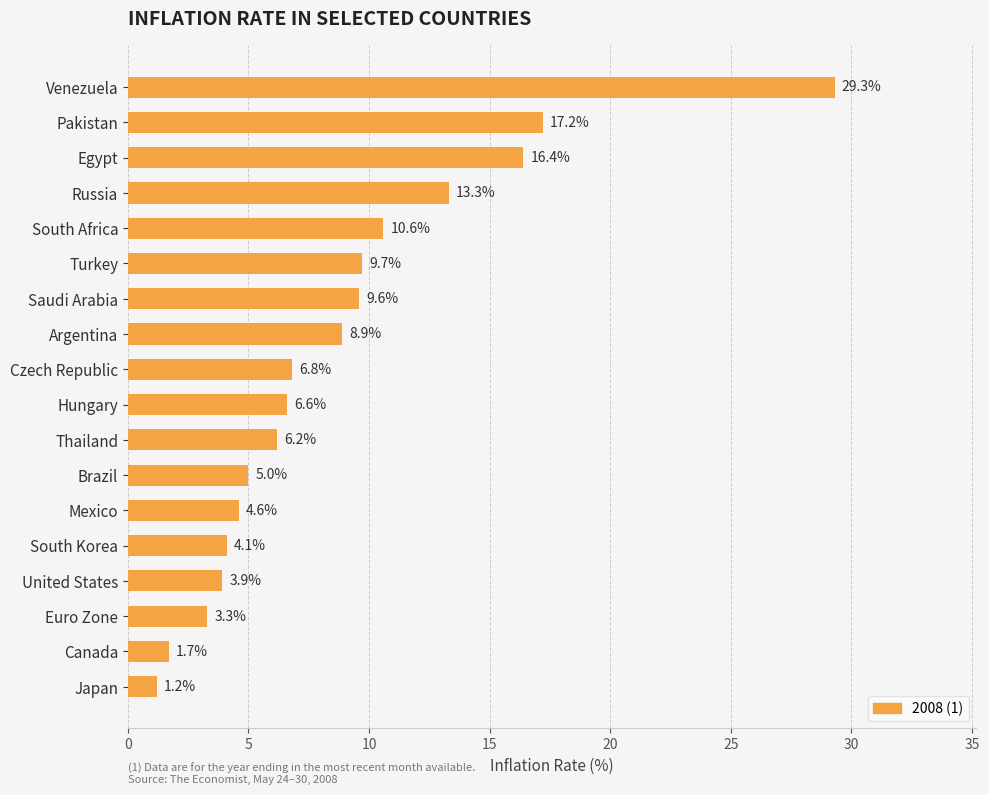

True or false: the data shows 16.4 at Egypt.

True